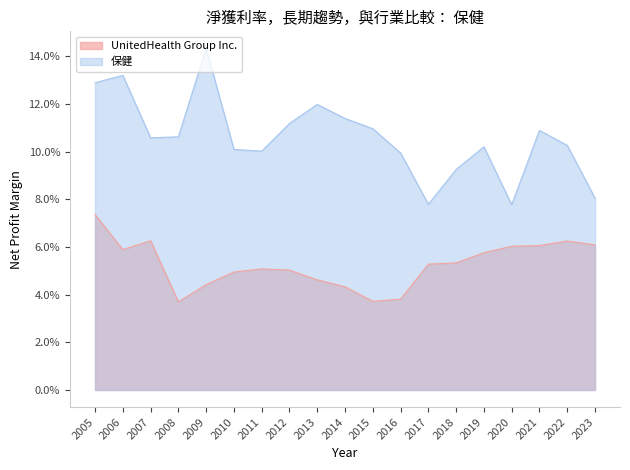

How many series are shown in this chart?

2